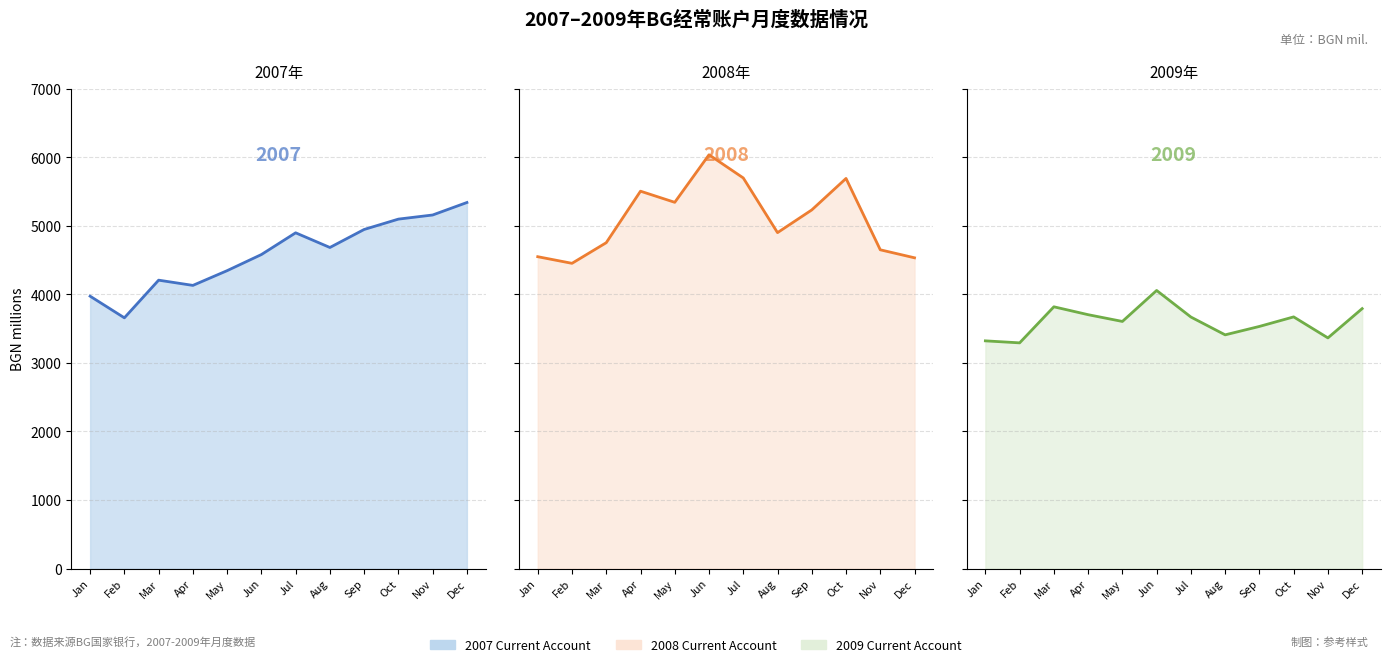

True or false: 2009 line and 2008 line cross at least once.

False